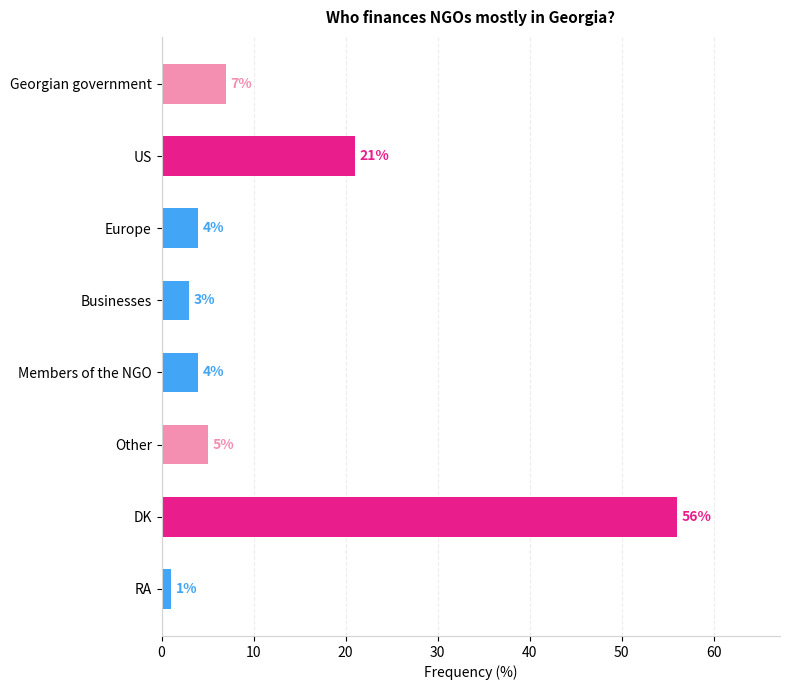

How many bars are there in total?

8